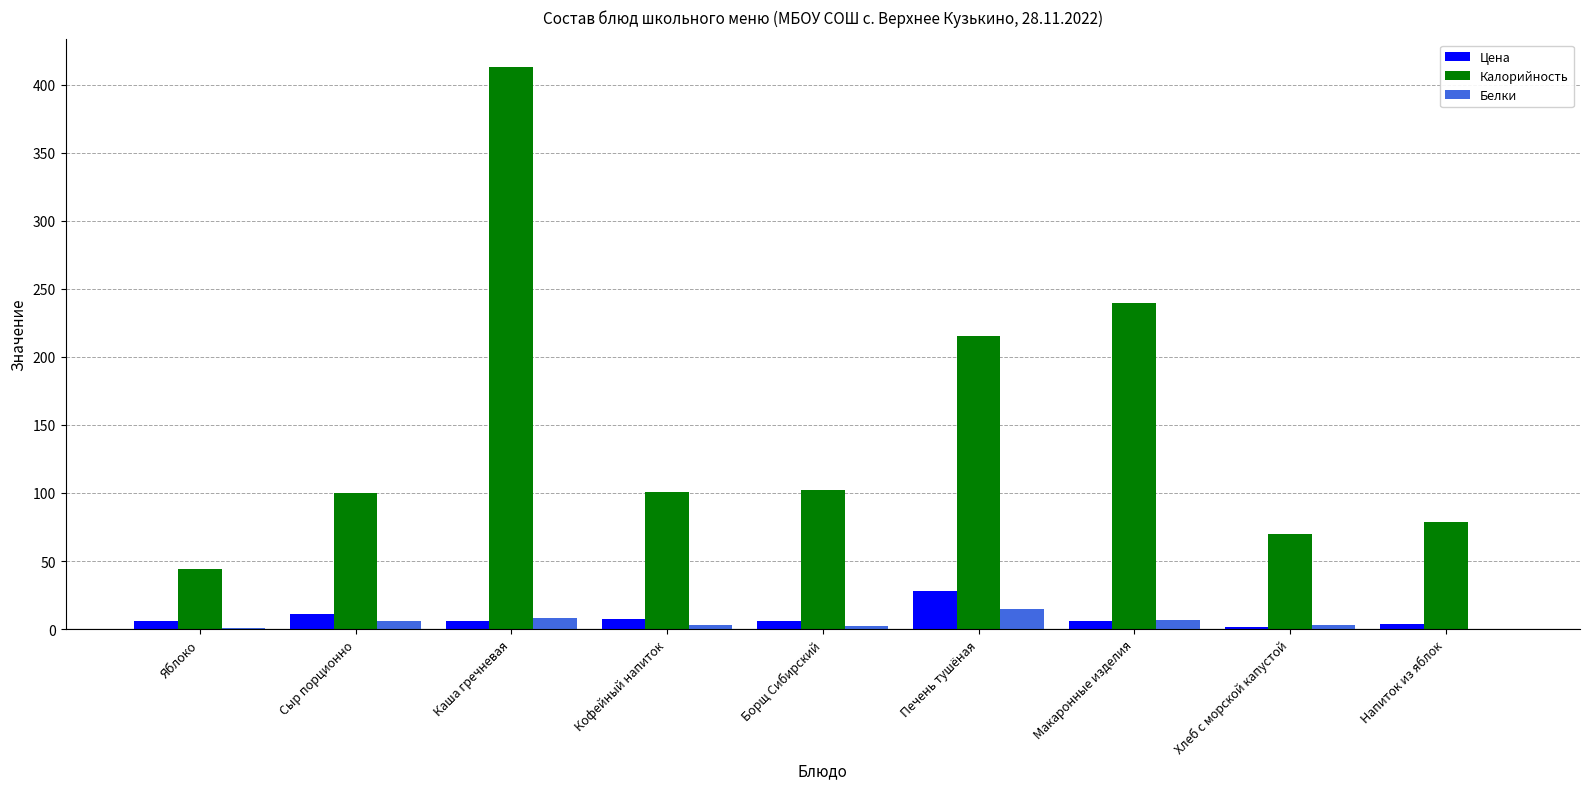

What is the sum of all Цена values?

74.6